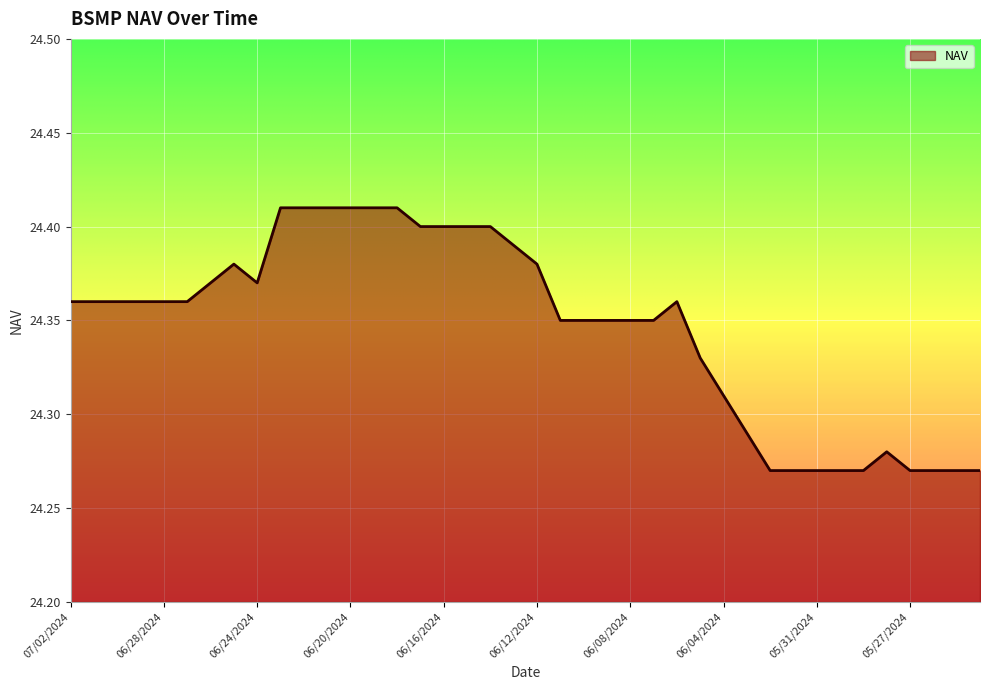

How many points are higher than both their immediate neighbors (excluding endpoints)?

3